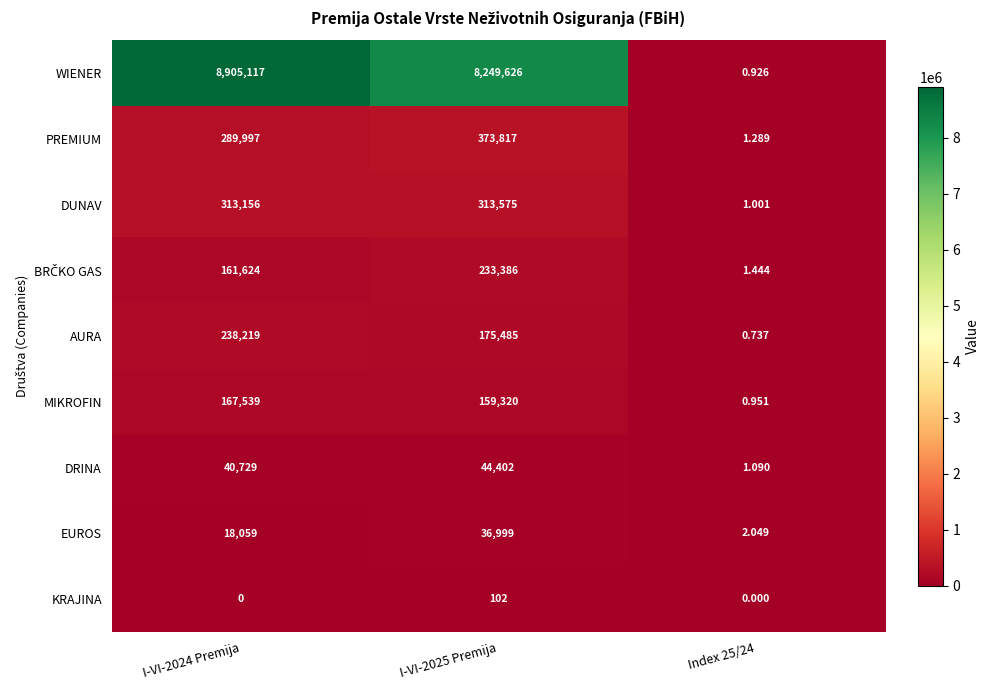

Which series has the largest total across all categories?

WIENER